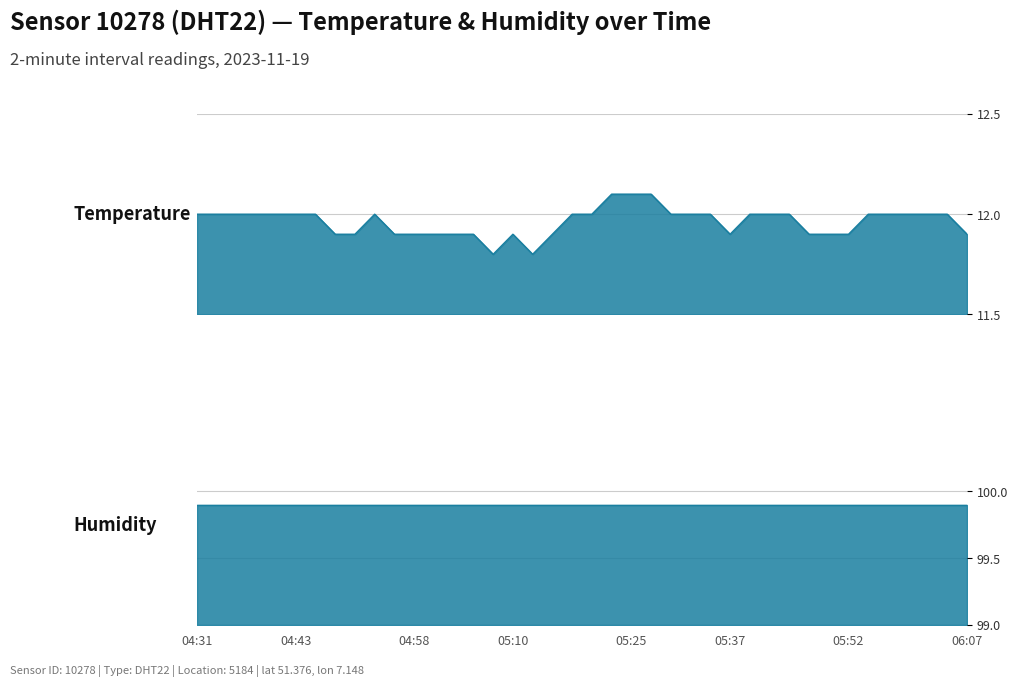

Rank the categories by value from highest to lowest.

05:22, 05:25, 05:27, 04:31, 04:33, 04:36, 04:38, 04:41, 04:43, 04:46, 04:53, 05:18, 05:20, 05:30, 05:32, 05:35, 05:40, 05:42, 05:45, 05:54, 05:57, 05:59, 06:02, 06:04, 04:48, 04:51, 04:55, 04:58, 05:00, 05:03, 05:05, 05:10, 05:15, 05:37, 05:47, 05:49, 05:52, 06:07, 05:08, 05:13